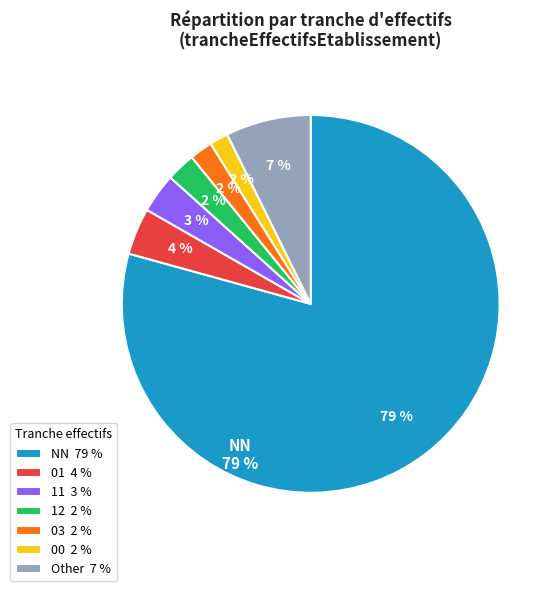

To the nearest percent, what is the combined percentage of Other and NN?

87%